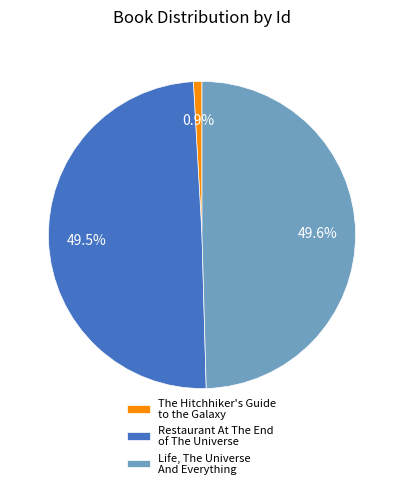

Approximately how many times larger is the value at Restaurant At The End of The Universe compared to The Hitchhiker's Guide to the Galaxy?

55.0